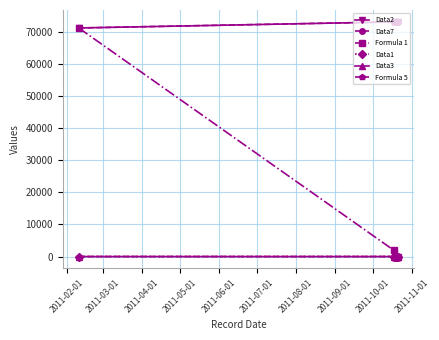

At how many categories does at least one series exceed 48802?

5